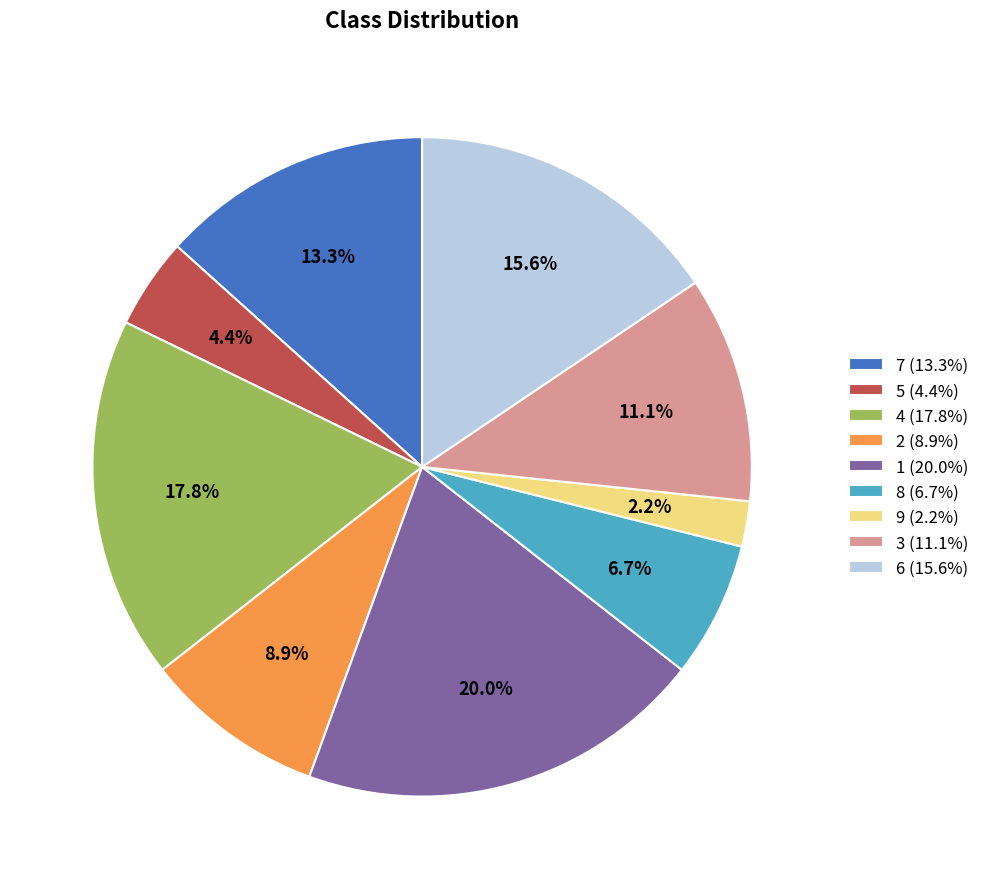

How many segments does this pie chart have?

9